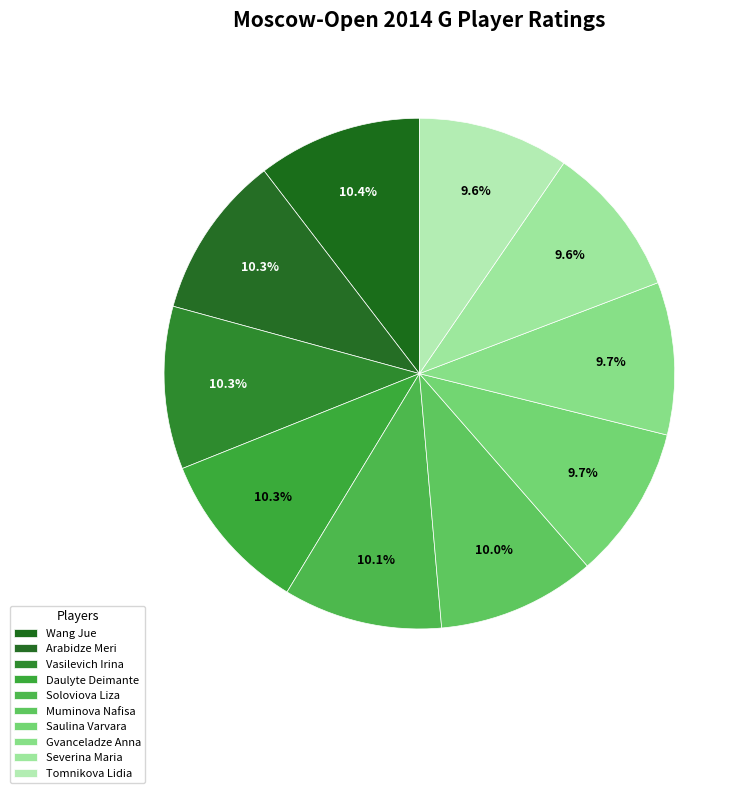

Count the number of slices in the pie.

10